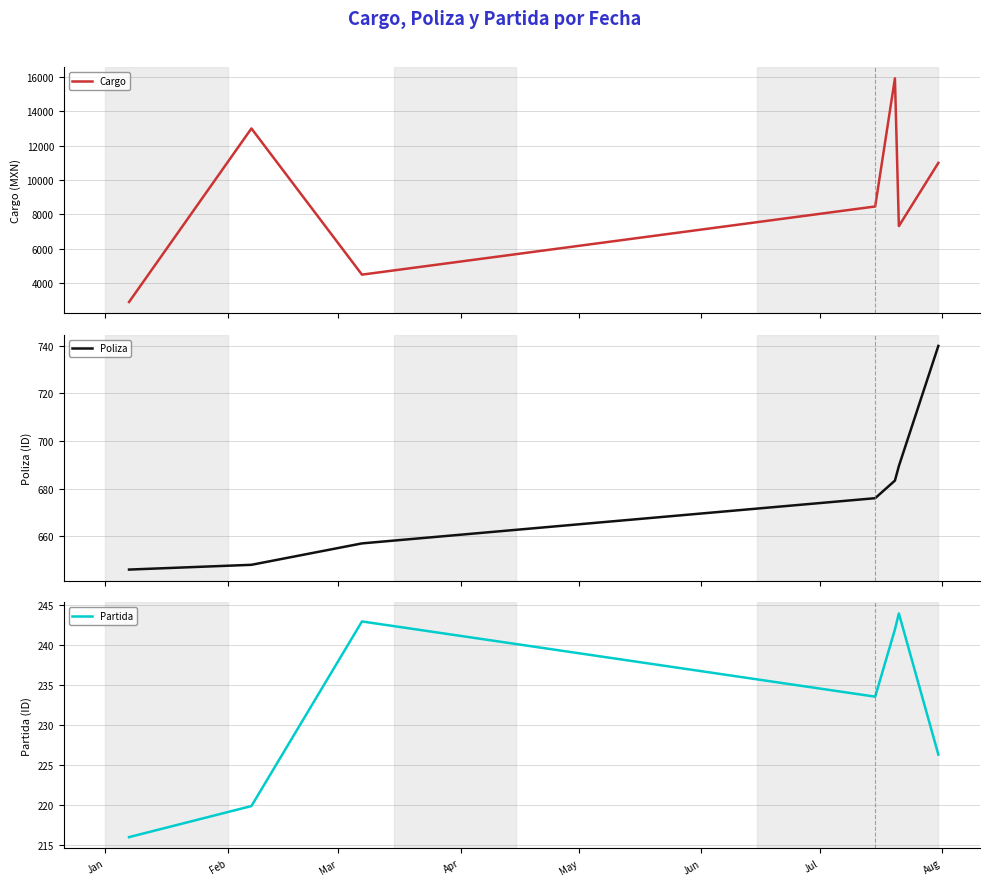

Reading left to right, what are all the values shown in this chart?

Cargo: Jan=2907.5	Feb=13003.4	Mar=4500.0	Apr=8465.0	May=15918.0	Jun=7325.1	Jul=11000.0
Poliza: Jan=646.0	Feb=648.0	Mar=657.0	Apr=676.0	May=683.4	Jun=689.5	Jul=740.0
Partida: Jan=216.0	Feb=219.9	Mar=243.0	Apr=233.6	May=242.0	Jun=244.0	Jul=226.3